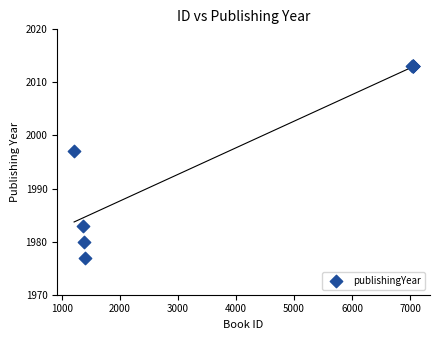

What Y value in the scatter plot is closest to 1995?

1997